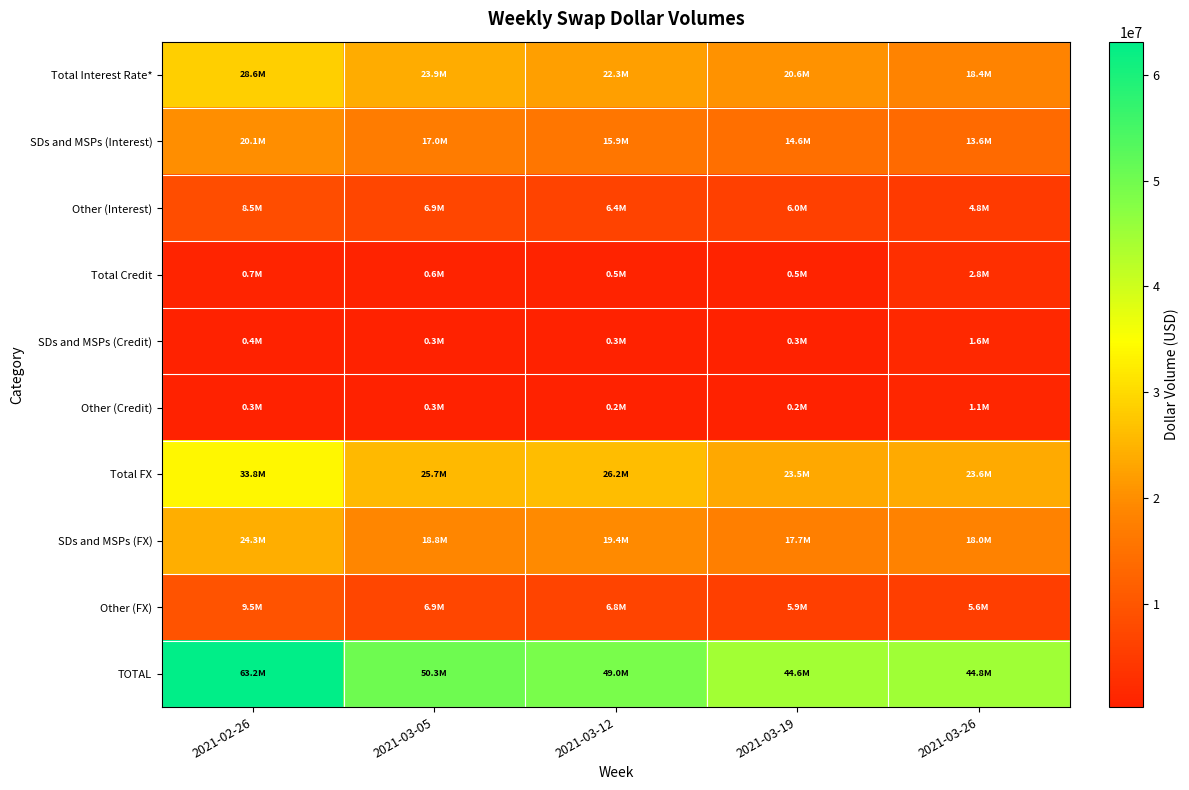

At which category does the chart reach its minimum across all series?

2021-03-19